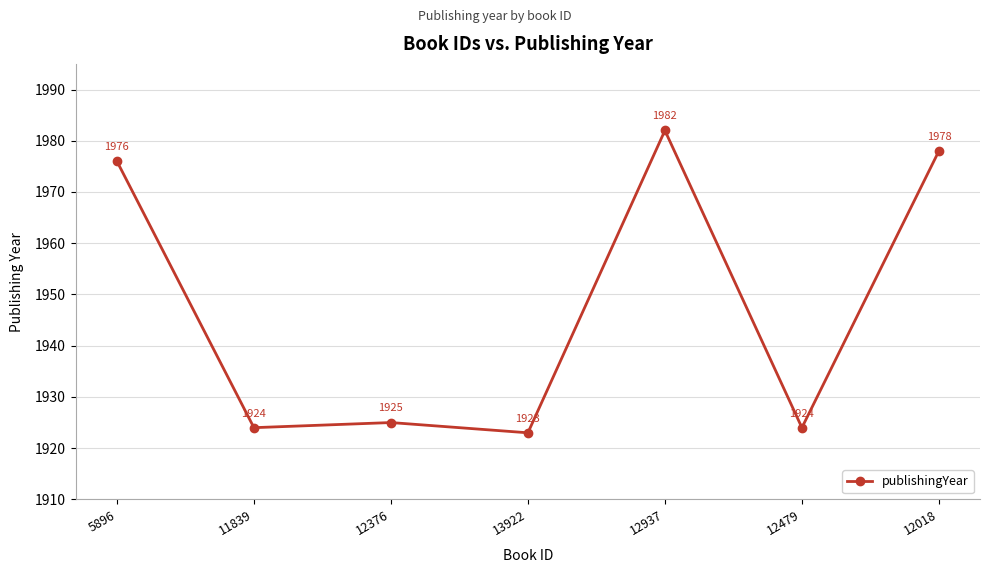

How many series are shown in this chart?

1